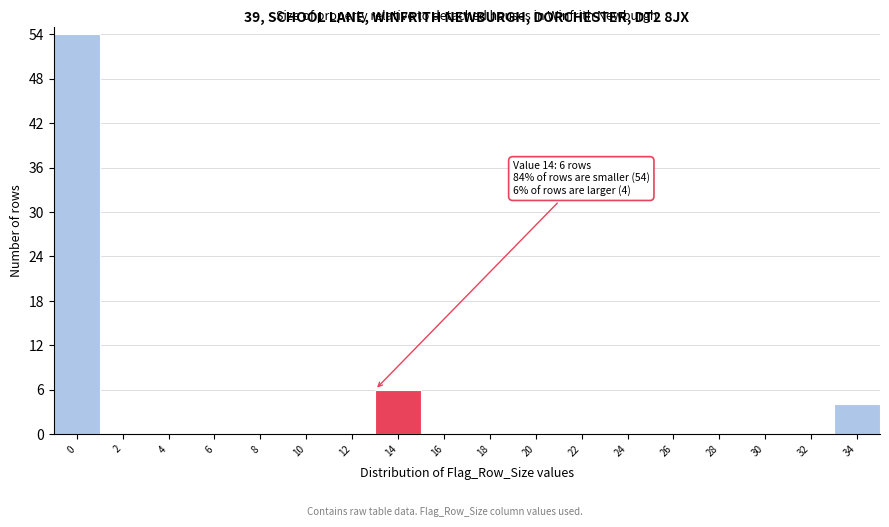

Reading left to right, extract all data points from this chart.

0=54	2=0	4=0	6=0	8=0	10=0	12=0	14=6	16=0	18=0	20=0	22=0	24=0	26=0	28=0	30=0	32=0	34=4